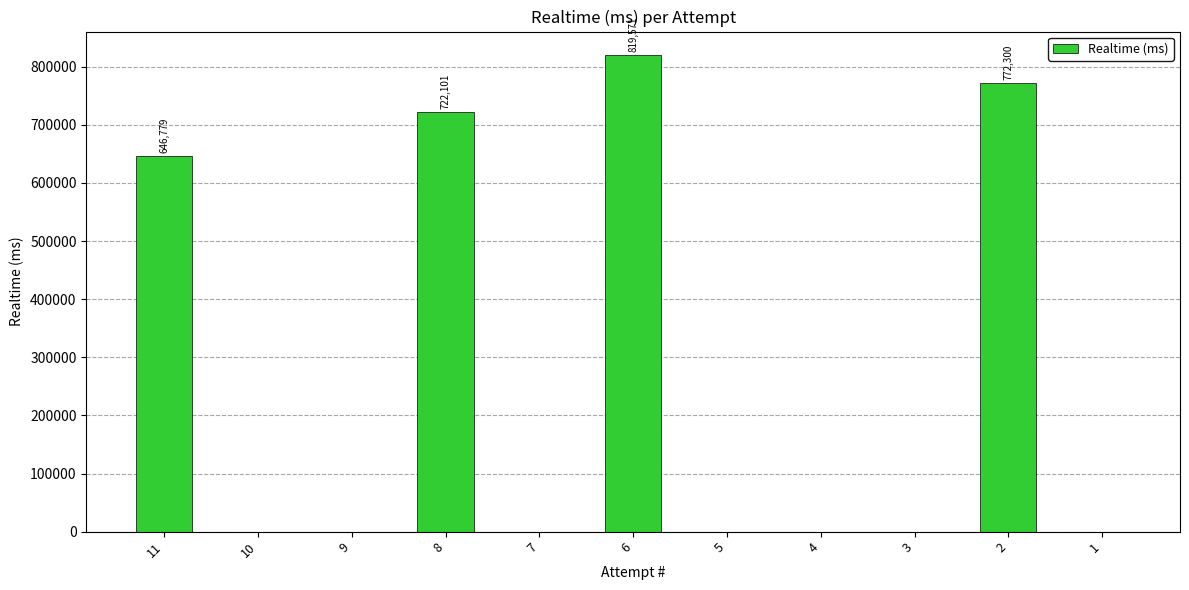

True or false: the data shows -497200 at 10.

False